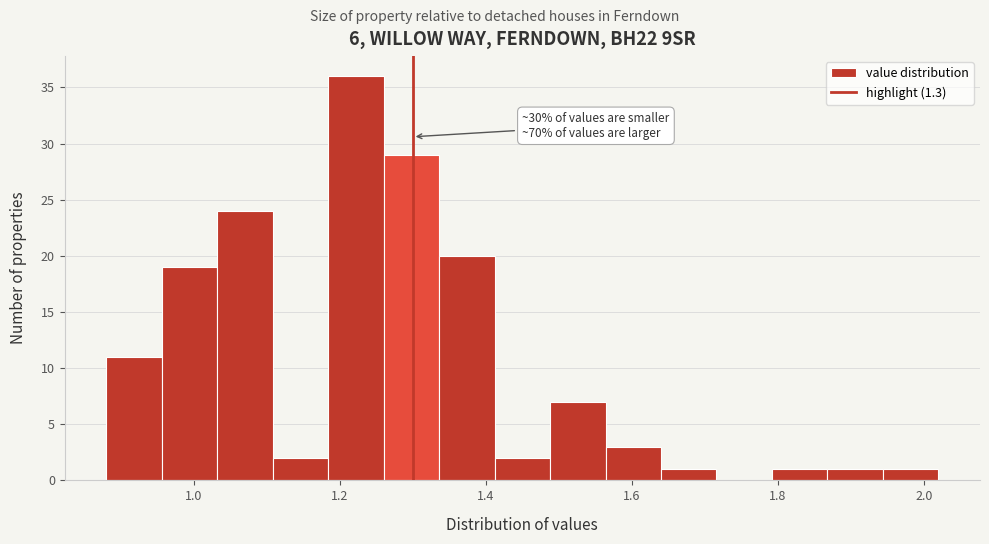

Read against the x-axis, roughly where is the centre of the tallest bar?

1.22